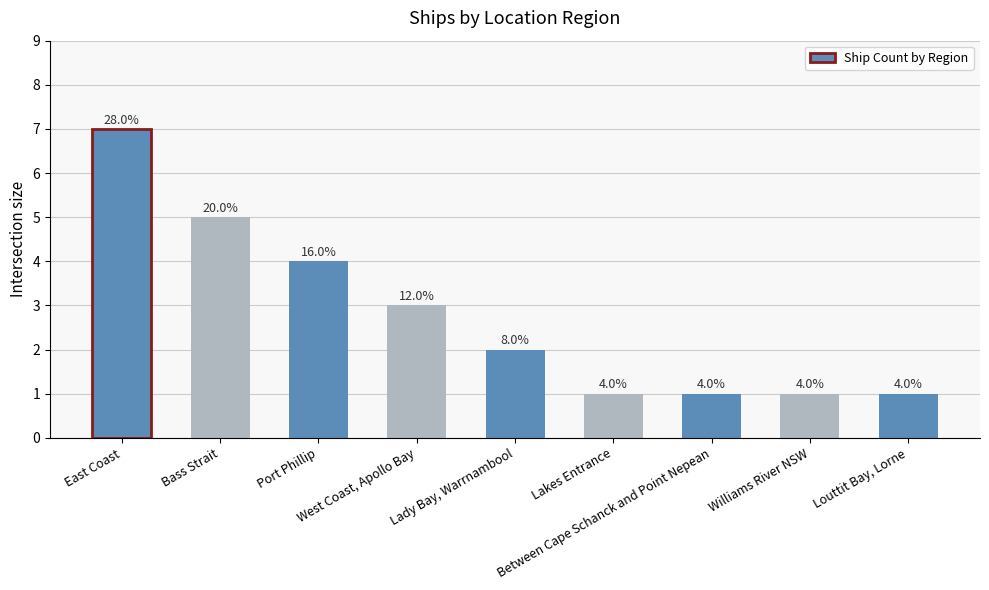

Which category has the lowest value across all series?

Lakes Entrance